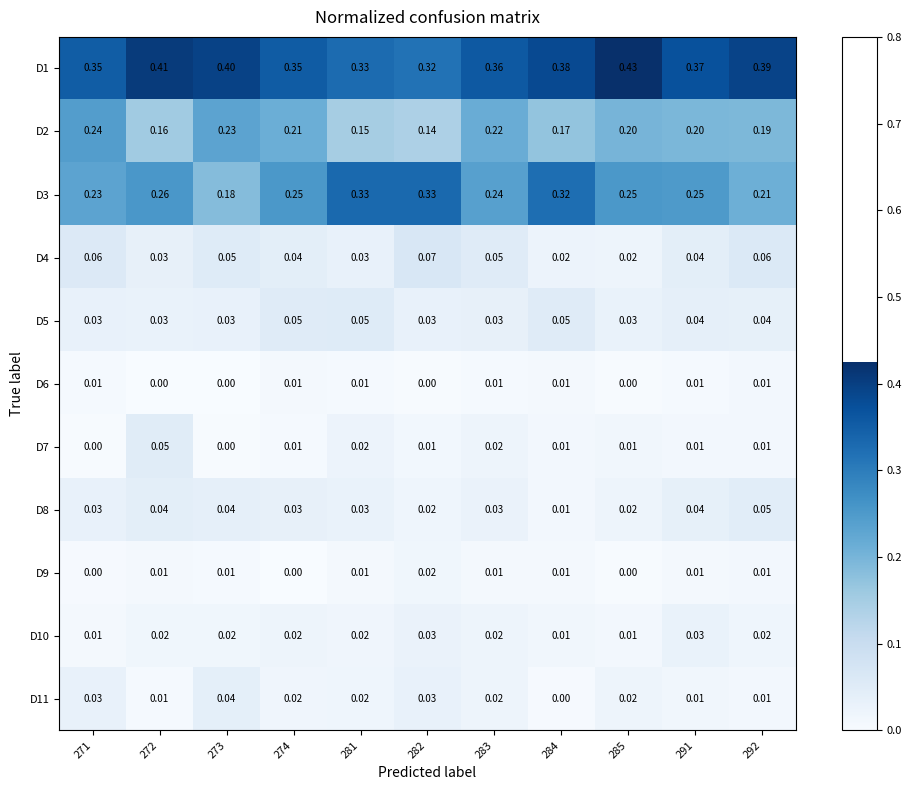

Is the value of D2 at 273 greater than the value of D9 at 281?

Yes